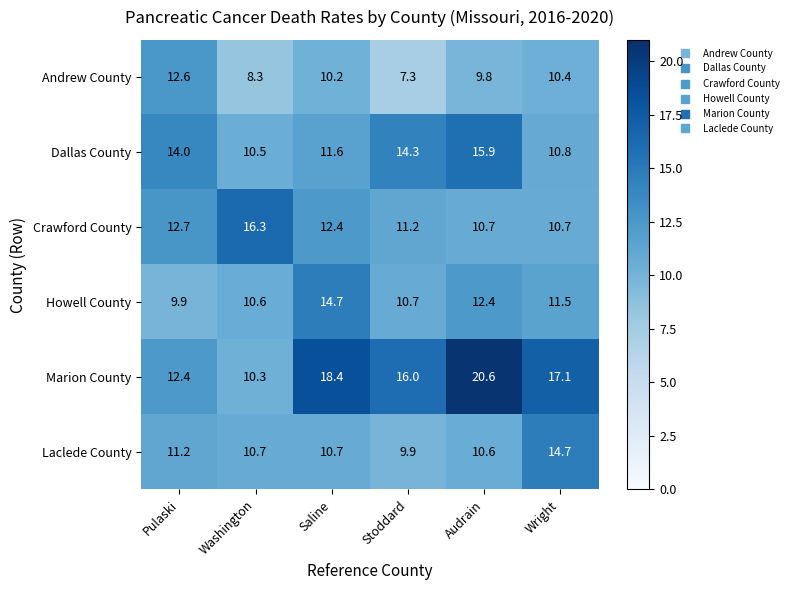

At which category does the chart reach its peak across all series?

Audrain